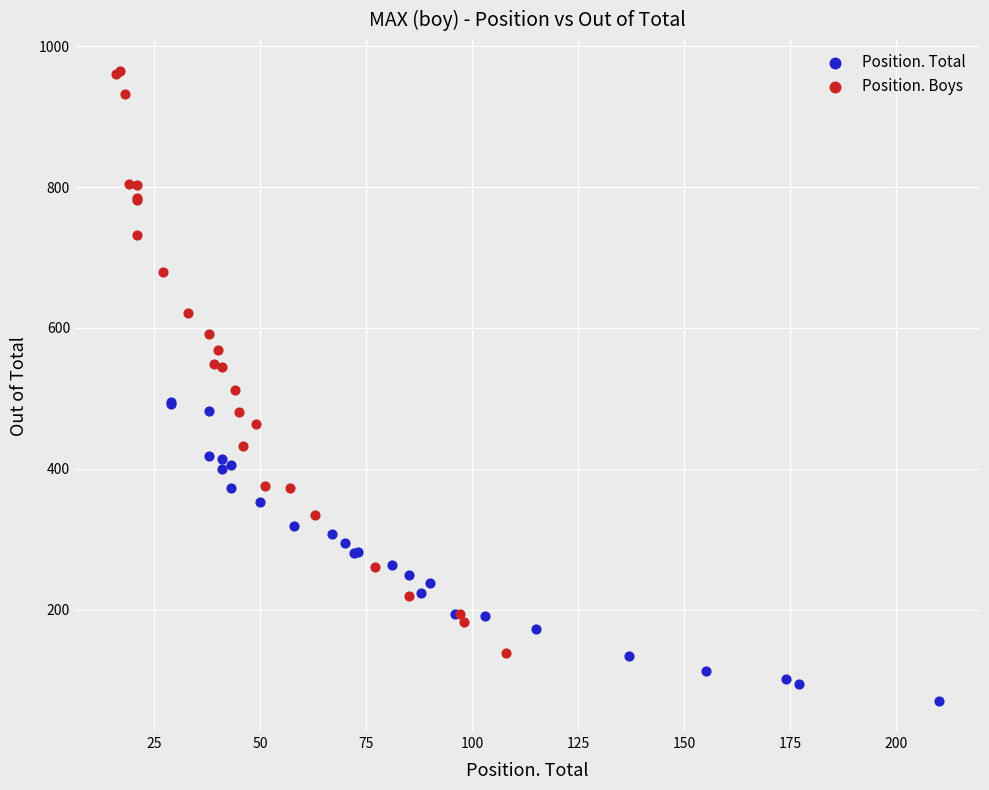

Which series has the widest spread of Y values?

Position. Boys